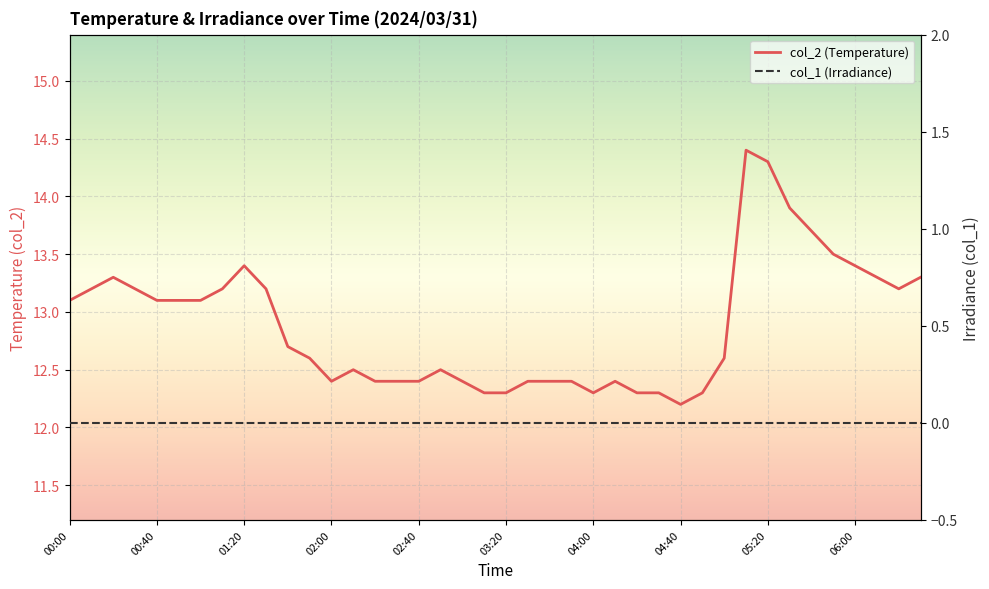

What is the total value across all series at 17?

12.5